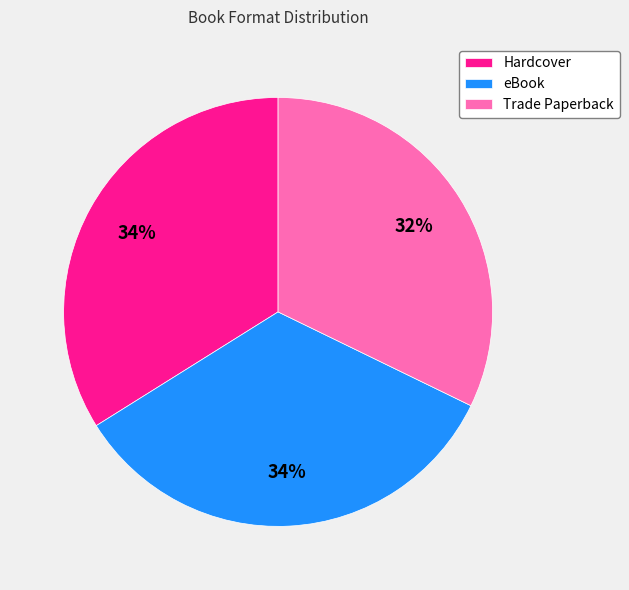

Is it true that Hardcover is 34% of the pie?

True